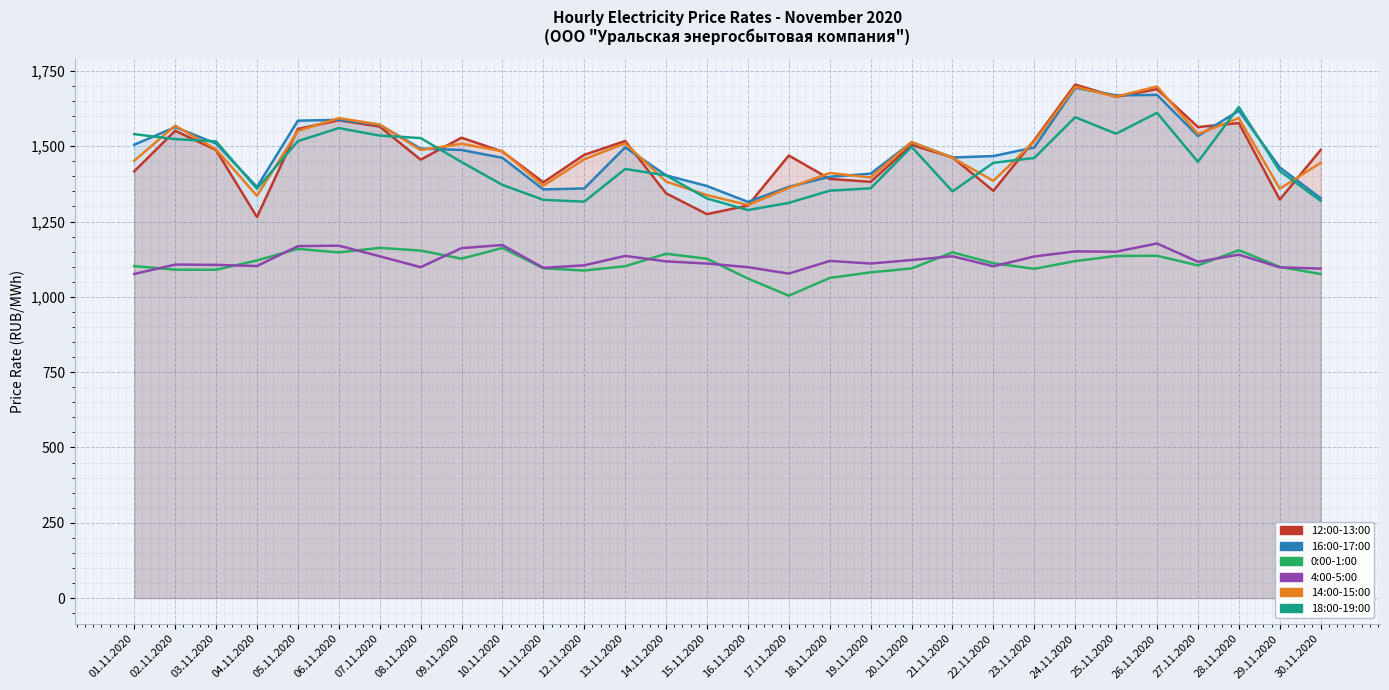

What is the minimum value shown in the chart?

1003.8